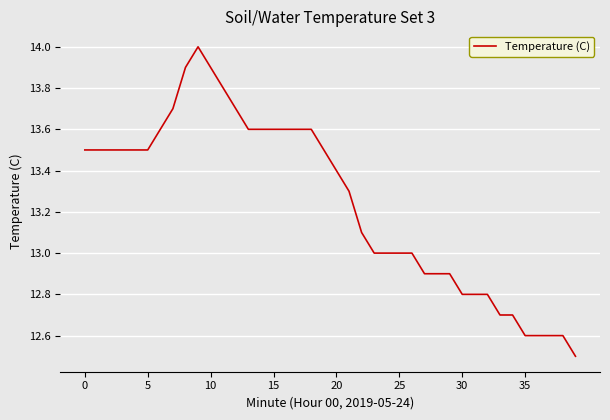

What is the difference between the maximum and minimum values?

1.5